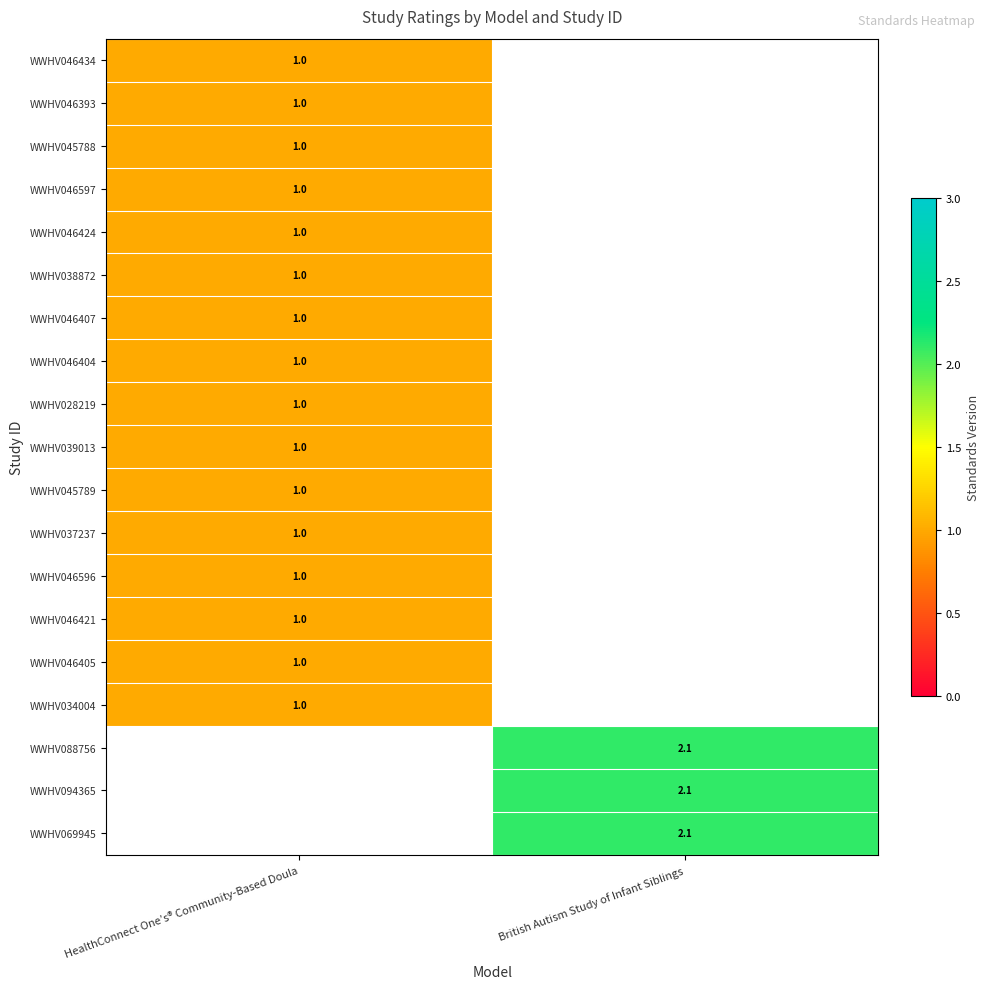

The value of WWHV069945 at British Autism Study of Infant Siblings is 1.1. True or false?

False